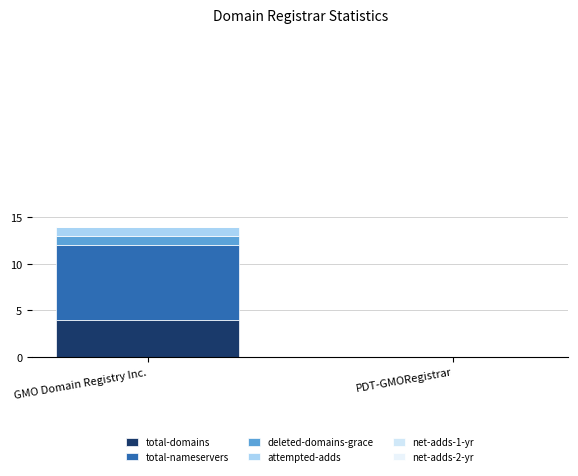

Does the chart contain stacked bars?

Yes